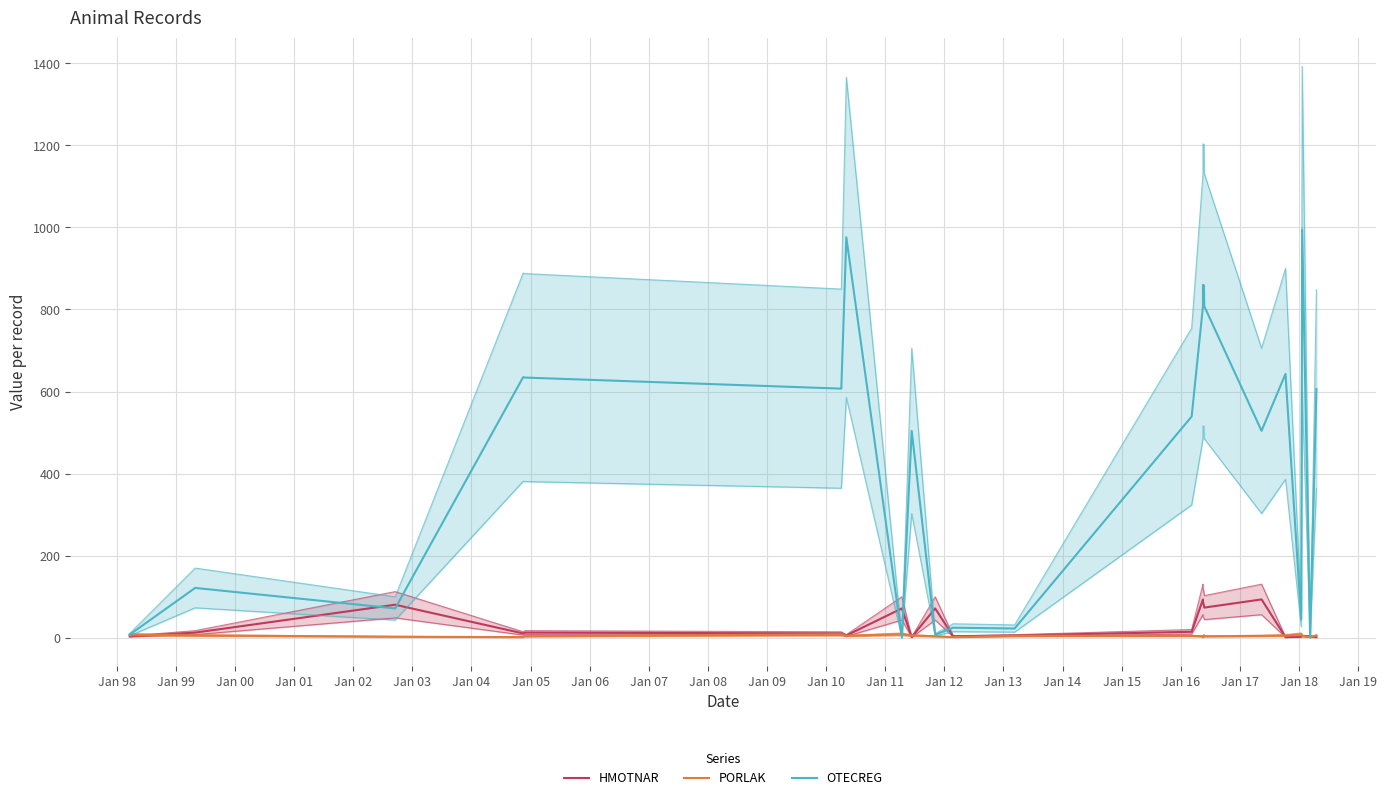

What is the average value of the PORLAK series?

4